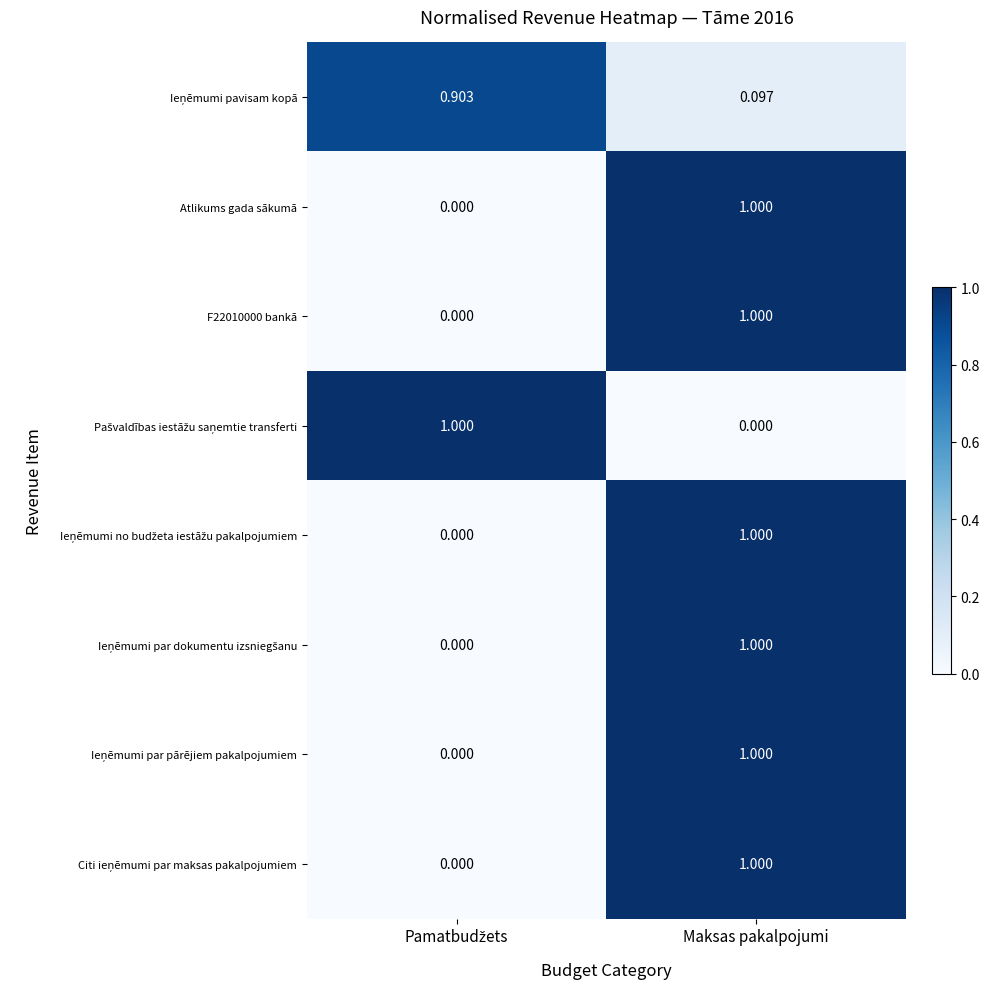

At which category is the sum across all series the highest?

Maksas pakalpojumi